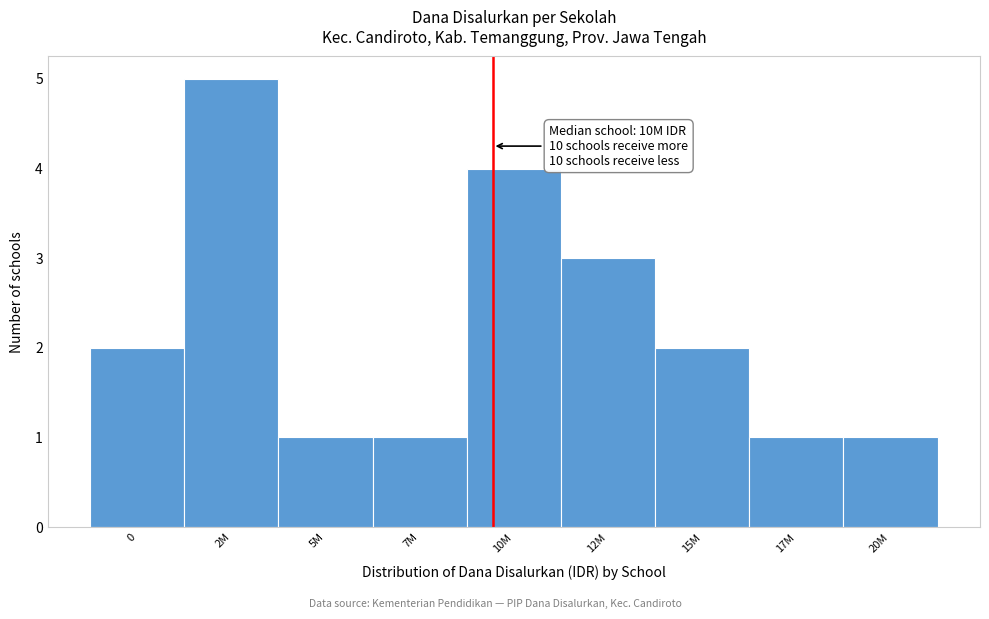

Reading left to right, extract all data points from this chart.

2	5	1	1	4	3	2	1	1